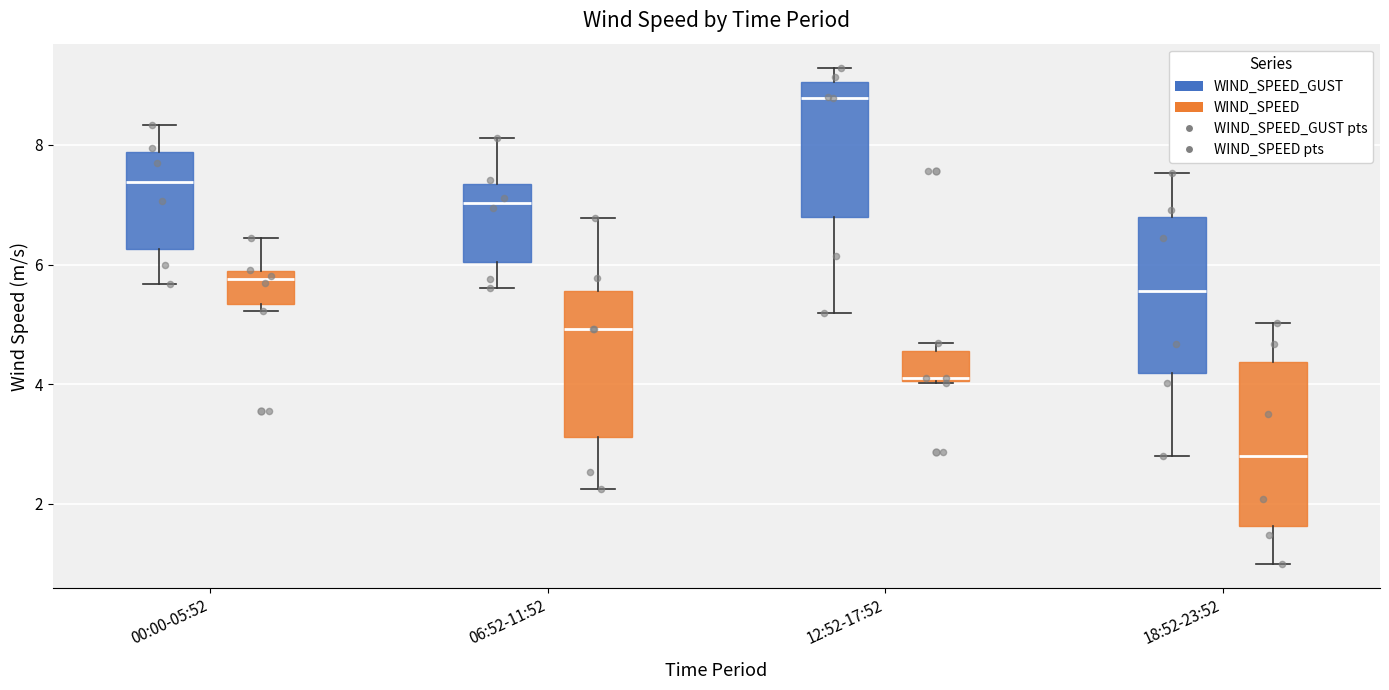

Reading left to right, transcribe this box plot: for each box, give where its median line is, the range the box spans, and where its two whiskers end, as read against the y-axis. The values are not printed on the chart, so give them approximately, as read against the axis.

00:00-05:52 (WIND_SPEED_GUST): median 7.4, box 6.2 to 7.8, whiskers 5.6 to 8.4
00:00-05:52 (WIND_SPEED): median 5.8 (just below the box's upper edge), box 5.4 to 5.8, whiskers 5.2 to 6.4
06:52-11:52 (WIND_SPEED_GUST): median 7.0, box 6.0 to 7.4, whiskers 5.6 to 8.2
06:52-11:52 (WIND_SPEED): median 5.0, box 3.2 to 5.6, whiskers 2.2 to 6.8
12:52-17:52 (WIND_SPEED_GUST): median 8.8, box 6.8 to 9.0, whiskers 5.2 to 9.2
12:52-17:52 (WIND_SPEED): median 4.2, box 4.0 to 4.6, whiskers 4.0 to 4.6 (just above the box's upper edge)
18:52-23:52 (WIND_SPEED_GUST): median 5.6, box 4.2 to 6.8, whiskers 2.8 to 7.6
18:52-23:52 (WIND_SPEED): median 2.8, box 1.6 to 4.4, whiskers 1.0 to 5.0